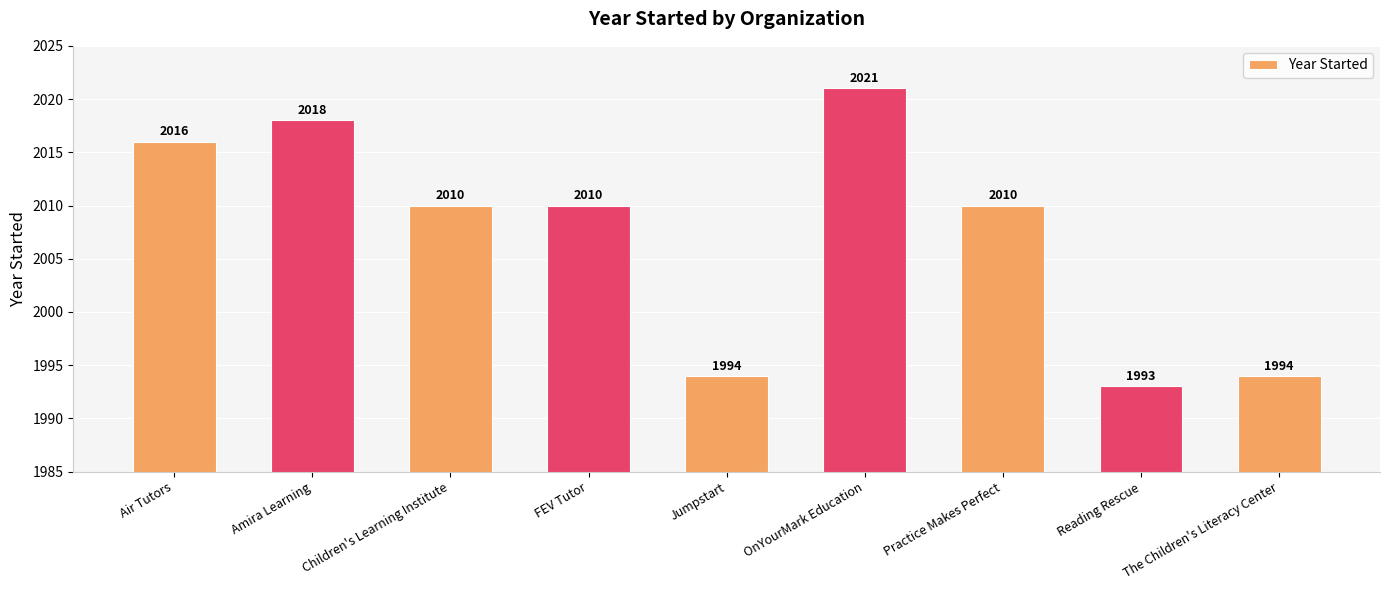

What is the difference between the second highest and minimum values?

25